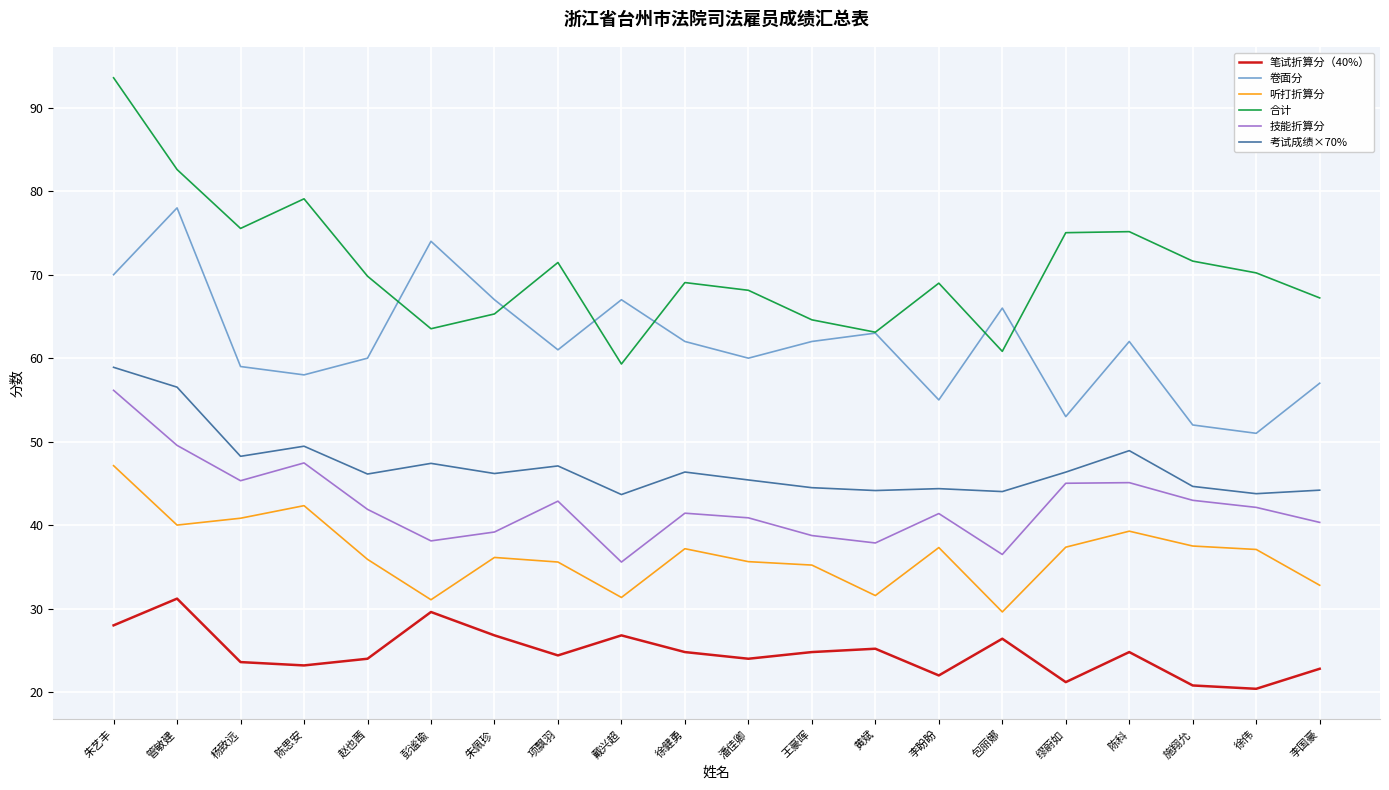

Read the 技能折算分 value at 陈思安.

47.5